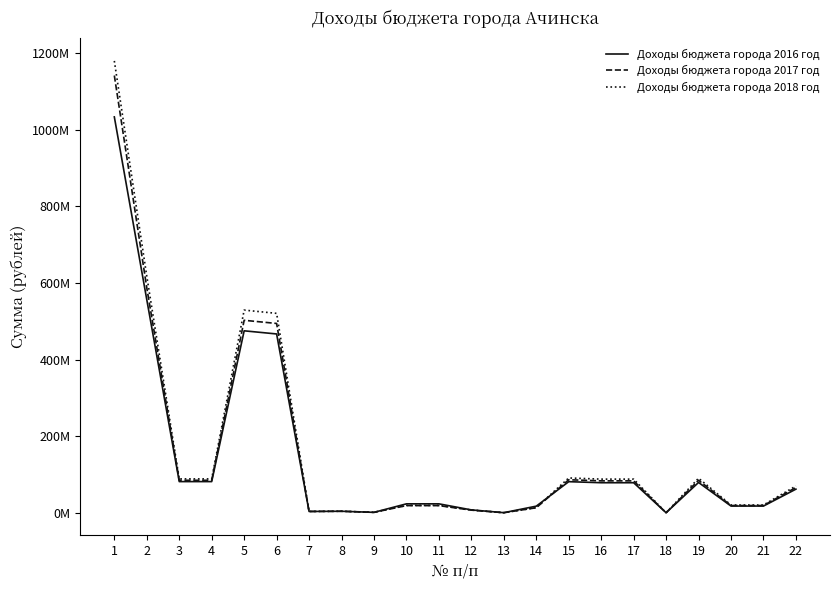

Which category has the lowest value across all series?

18